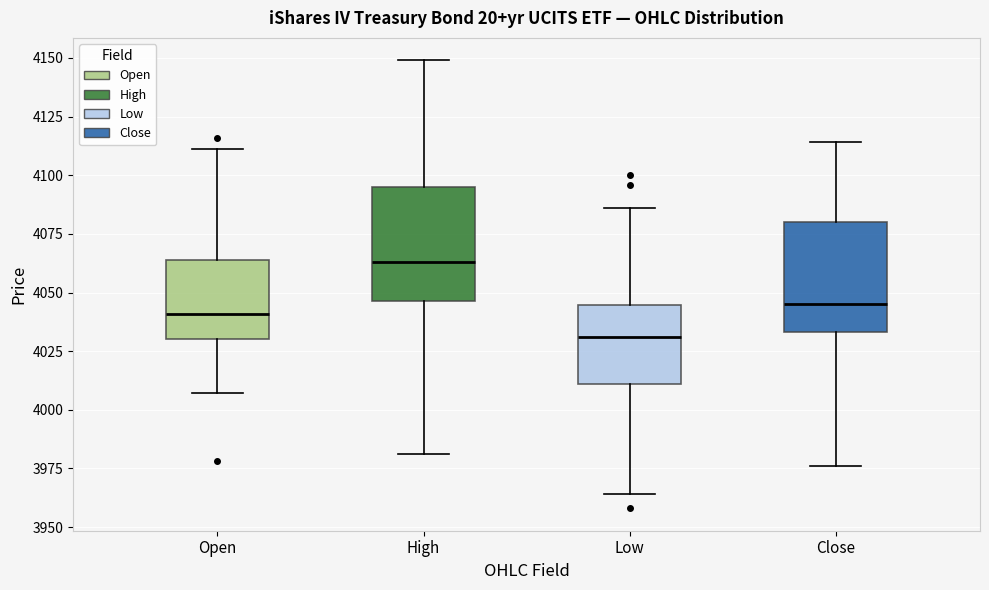

Where is the upper edge of the box for High on the y-axis? The values are not printed on the chart, so give them approximately, as read against the axis.

4095